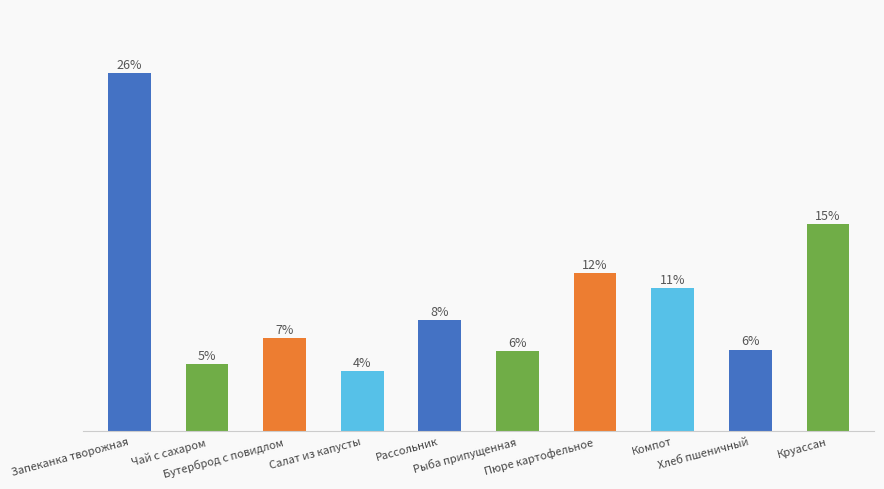

Does the chart contain any negative values?

No